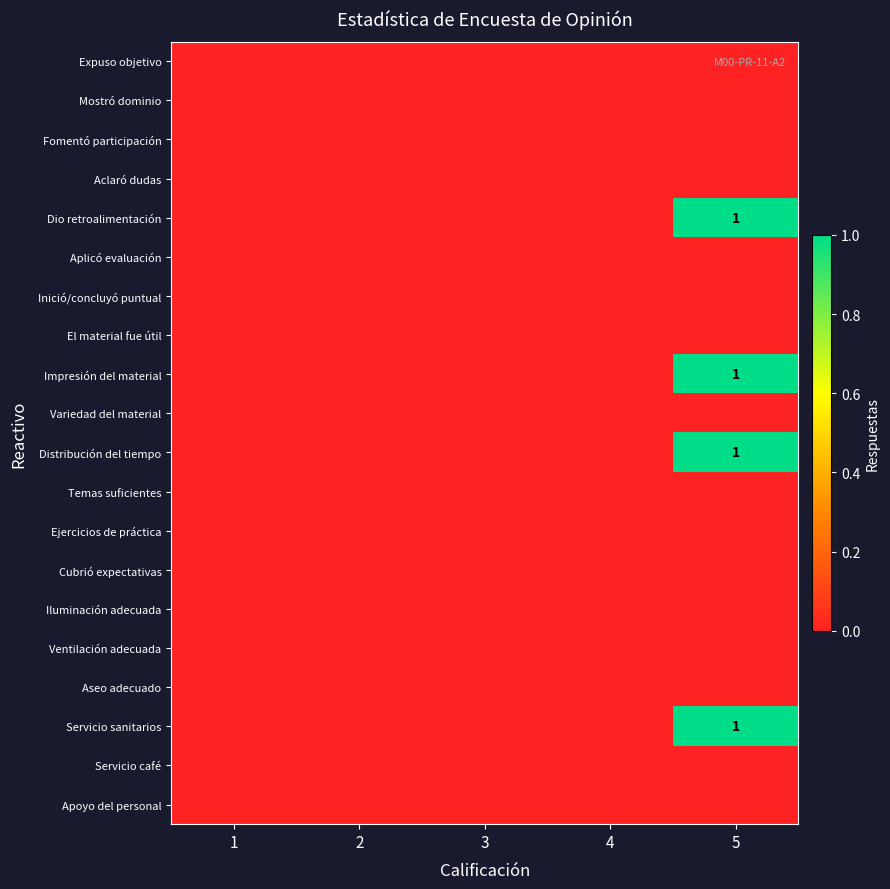

Which series has the largest range (max minus min)?

Dio retroalimentación